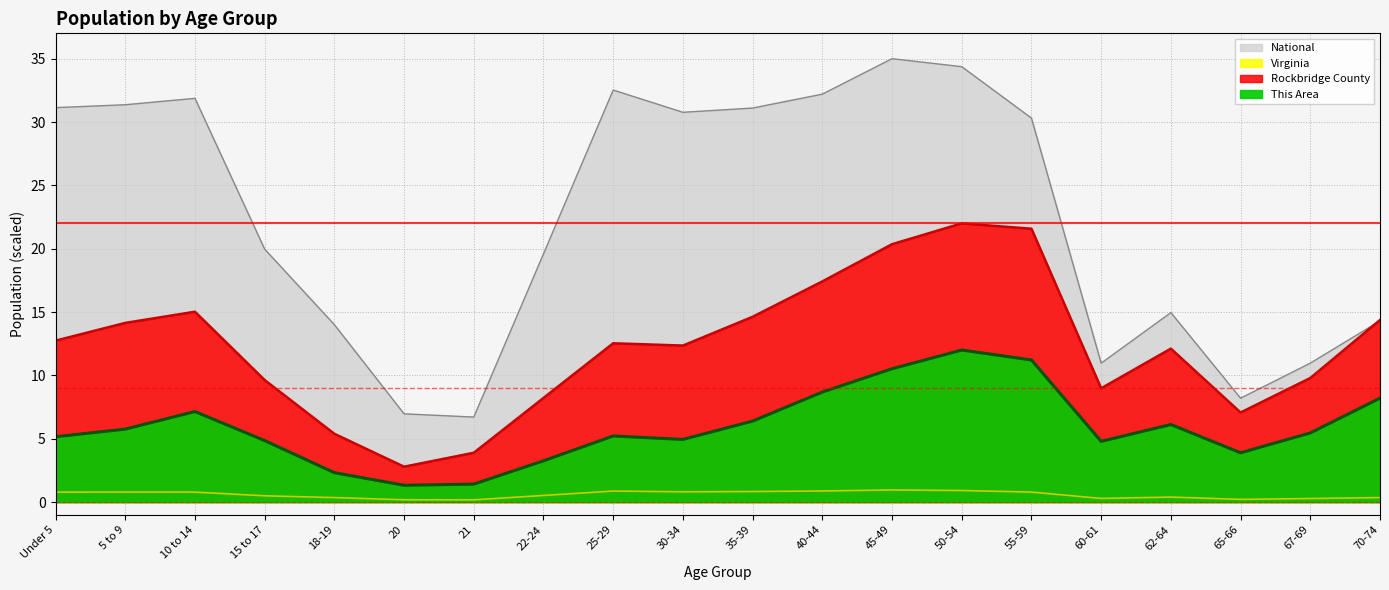

In This Area, how many points are higher than both neighbors (excluding endpoints)?

4